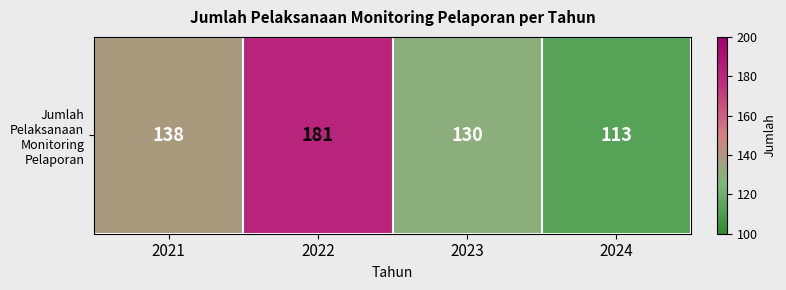

Read the value at 2021, to the nearest 5.

140